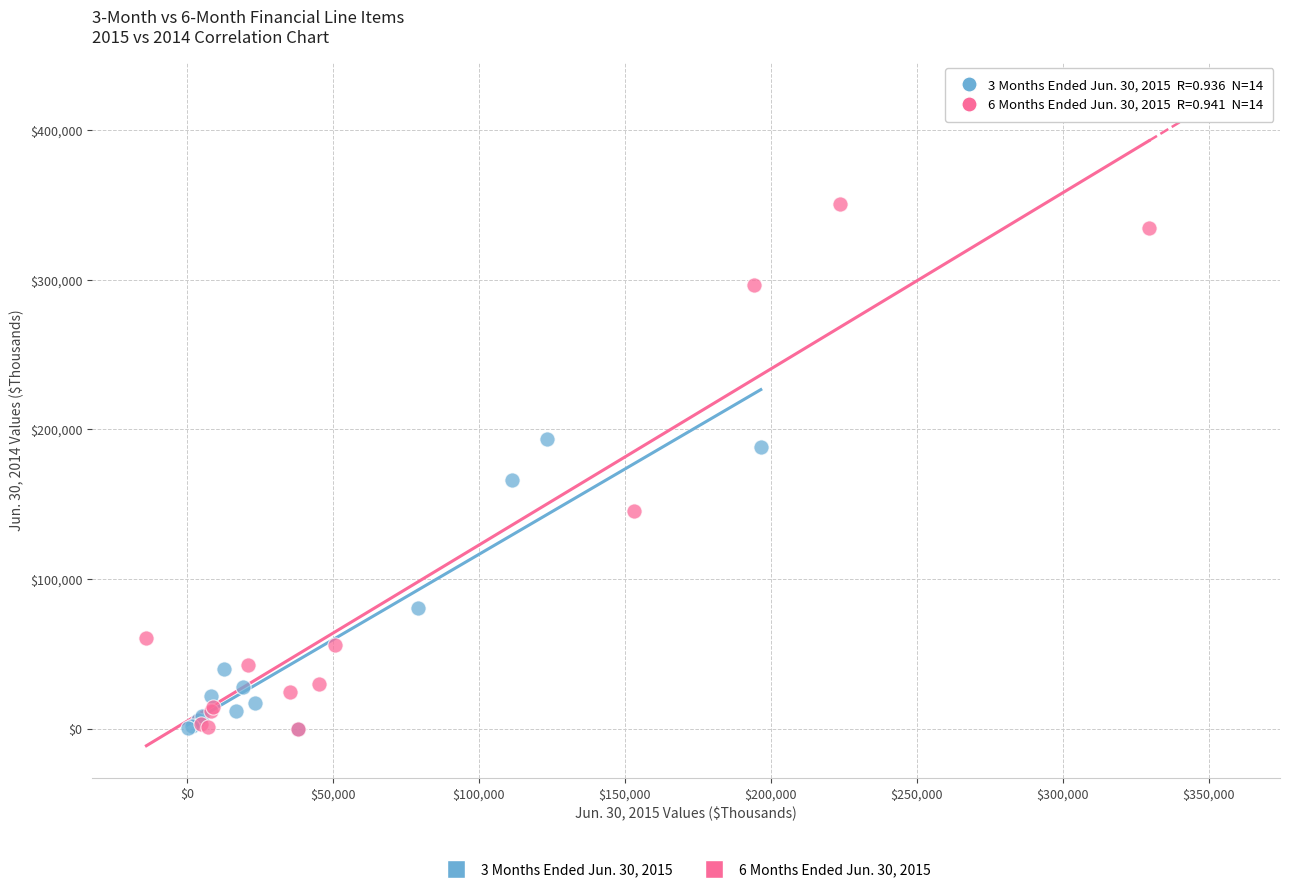

Which series contains the highest Y value?

6 Months Ended Jun. 30, 2015